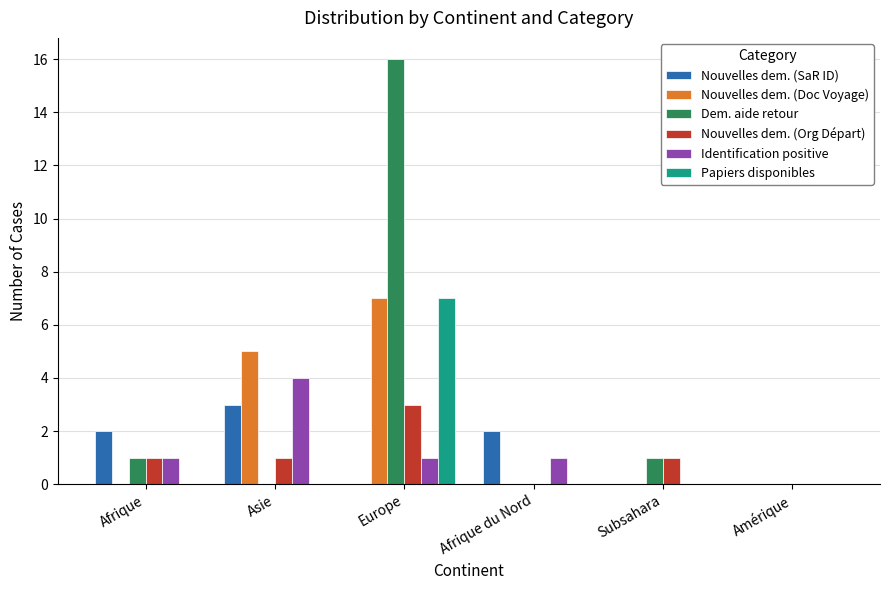

Which series has the largest range (max minus min)?

Dem. aide retour